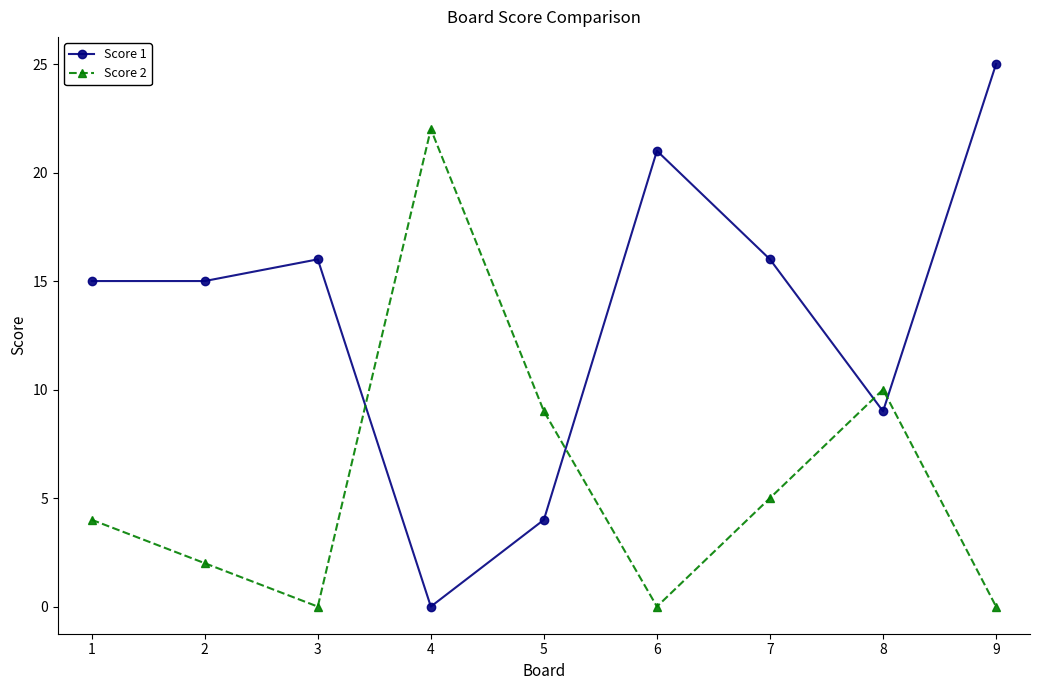

True or false: Score 2 has more than 0 points higher than both neighbors.

True